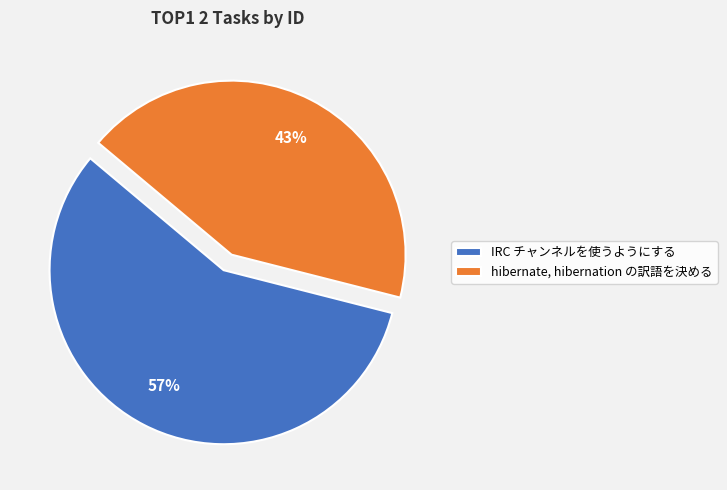

To the nearest percent, what is the combined percentage of hibernate, hibernation の訳語を決める and IRC チャンネルを使うようにする?

100%